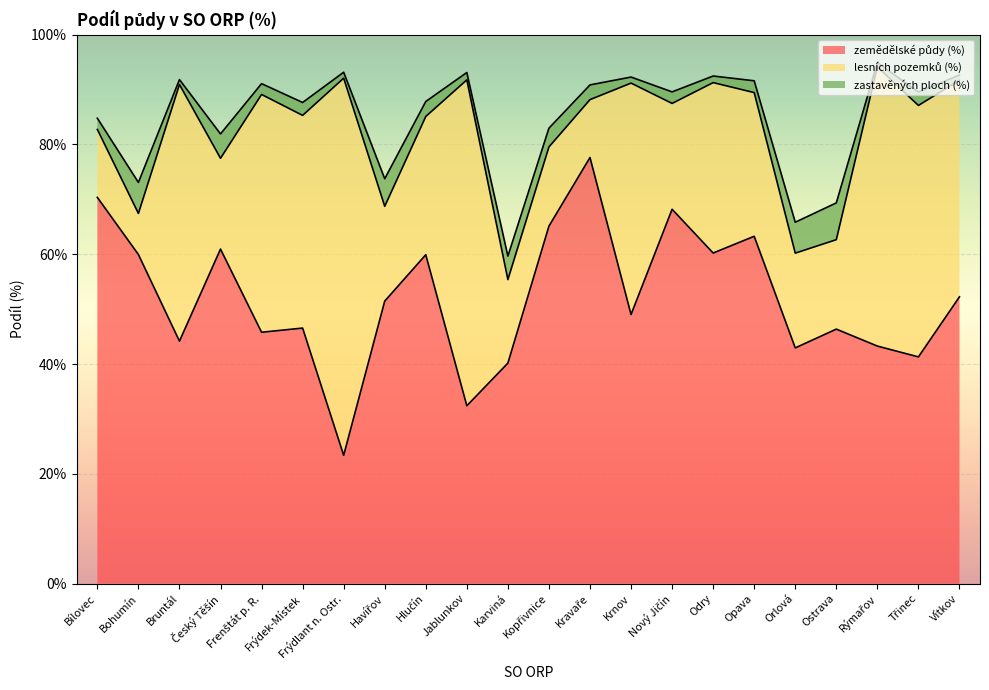

True or false: zemědělské půdy (%) and zastavěných ploch (%) intersect in this chart.

False